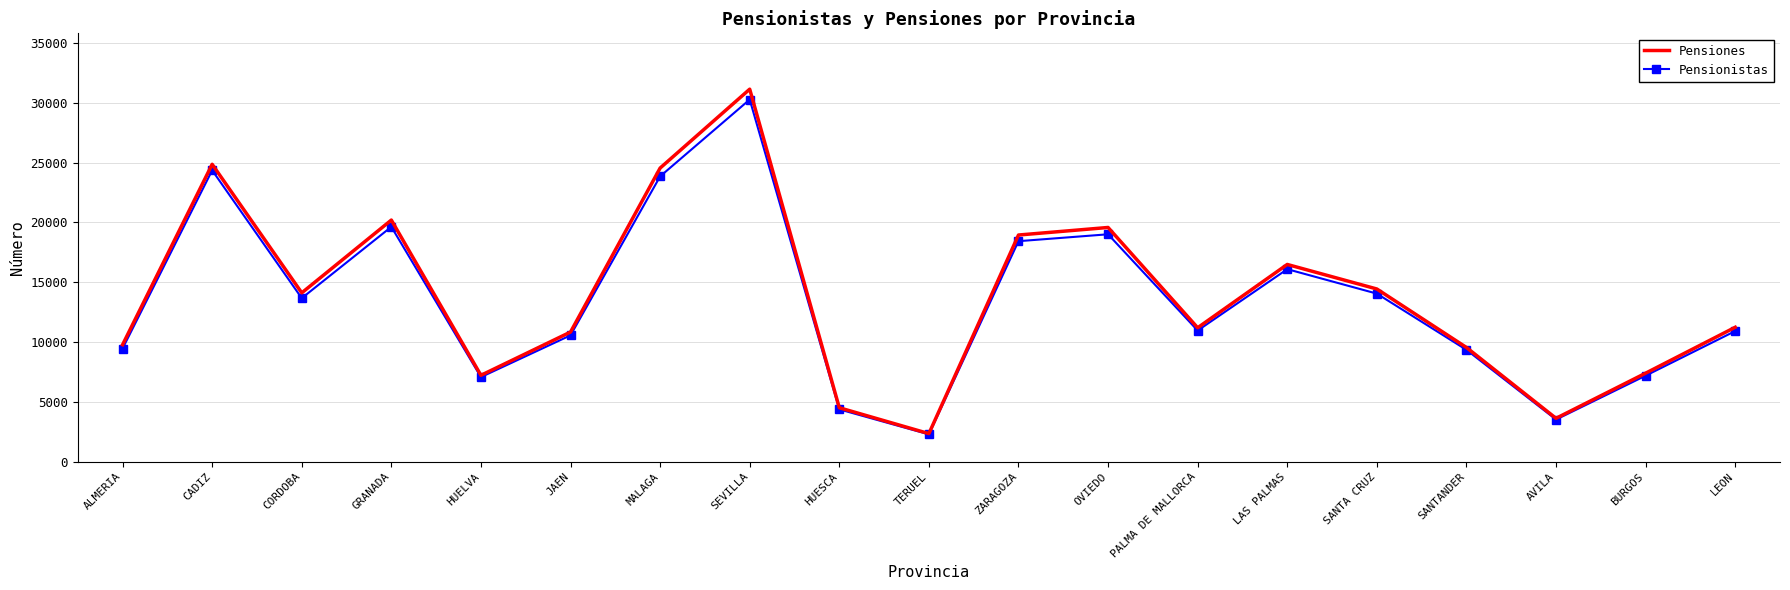

Which series has the largest range (max minus min)?

Pensiones